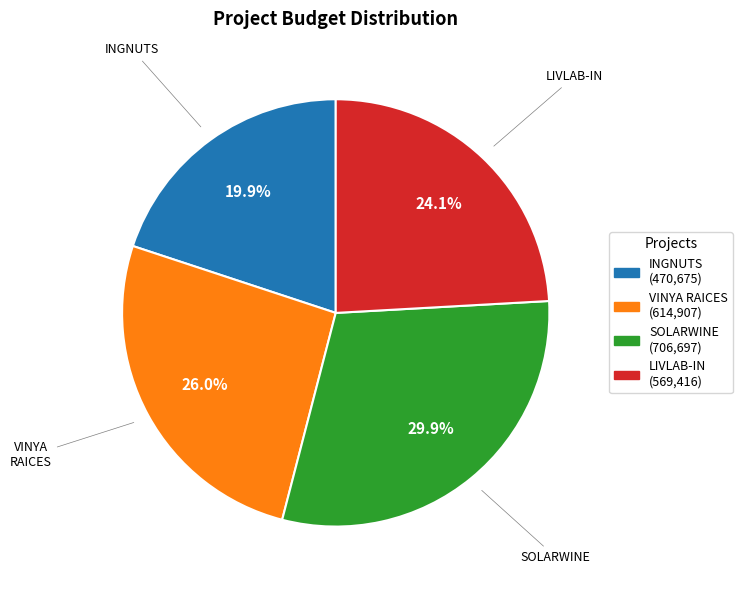

Do LIVLAB-IN and INGNUTS together represent more than half of the pie?

No